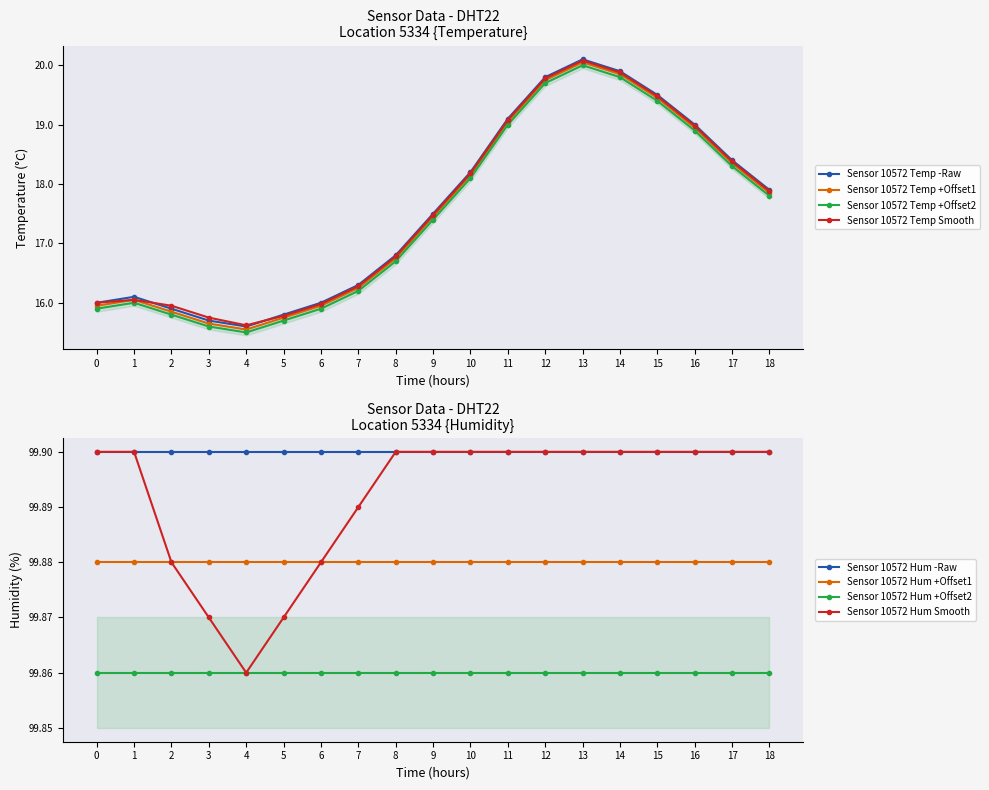

What is the maximum value for Sensor 10572 Temp -Raw?

20.1